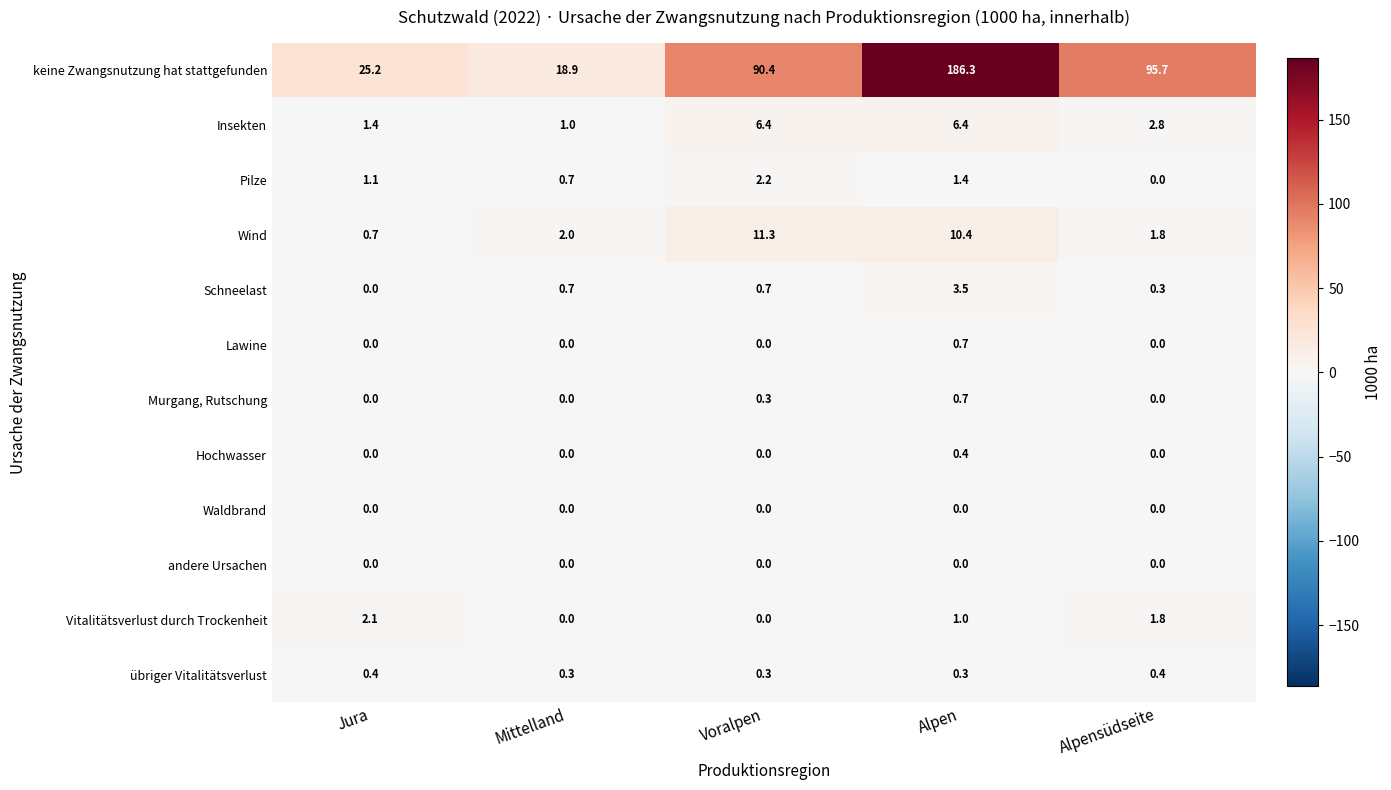

Which series has the widest spread of values?

keine Zwangsnutzung hat stattgefunden